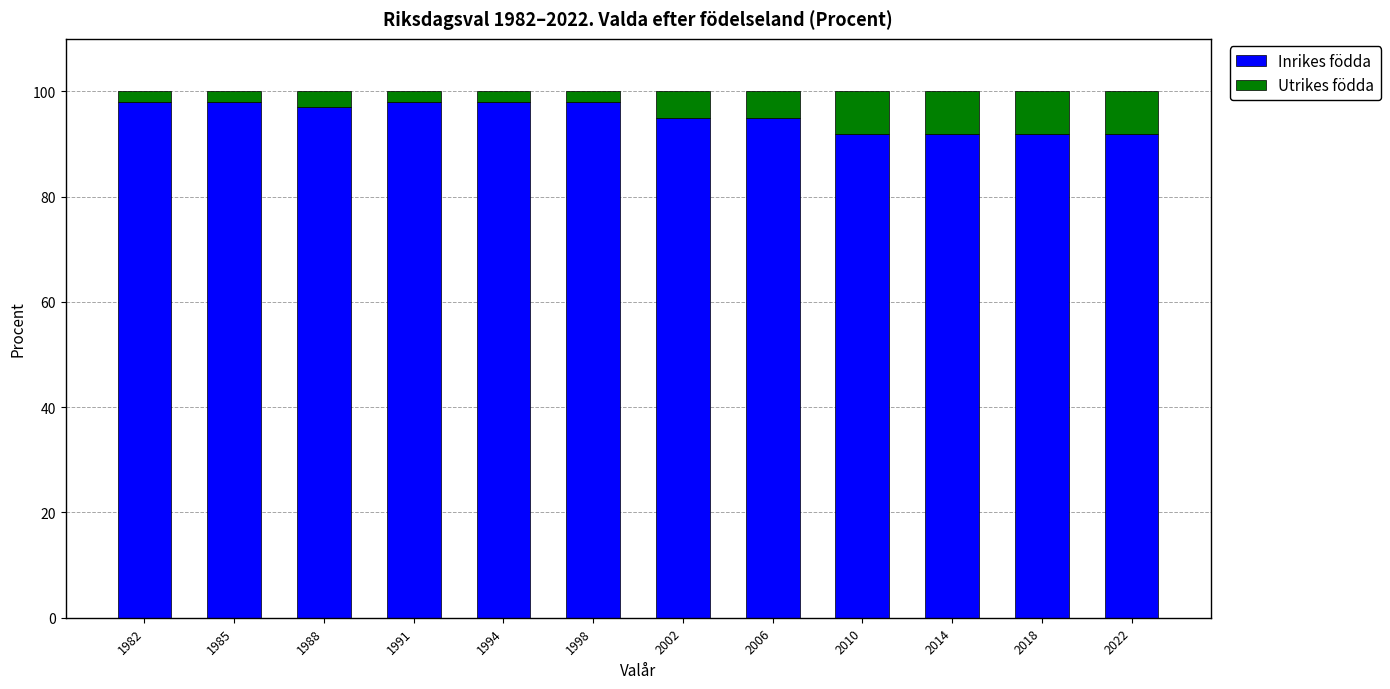

Are the bars grouped side by side (vs. stacked)?

No